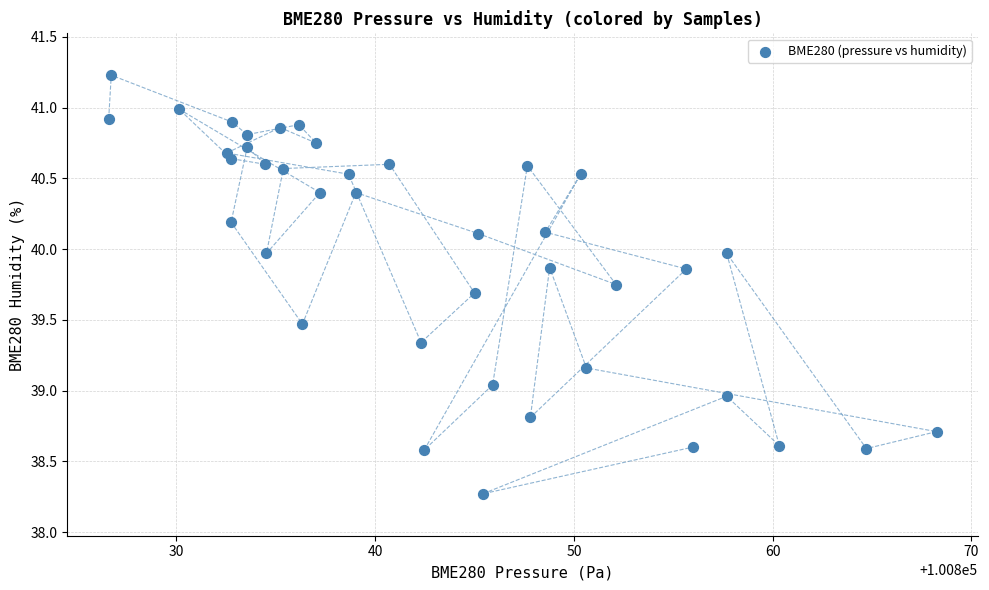

What is the range of X values (max minus min)?

41.7